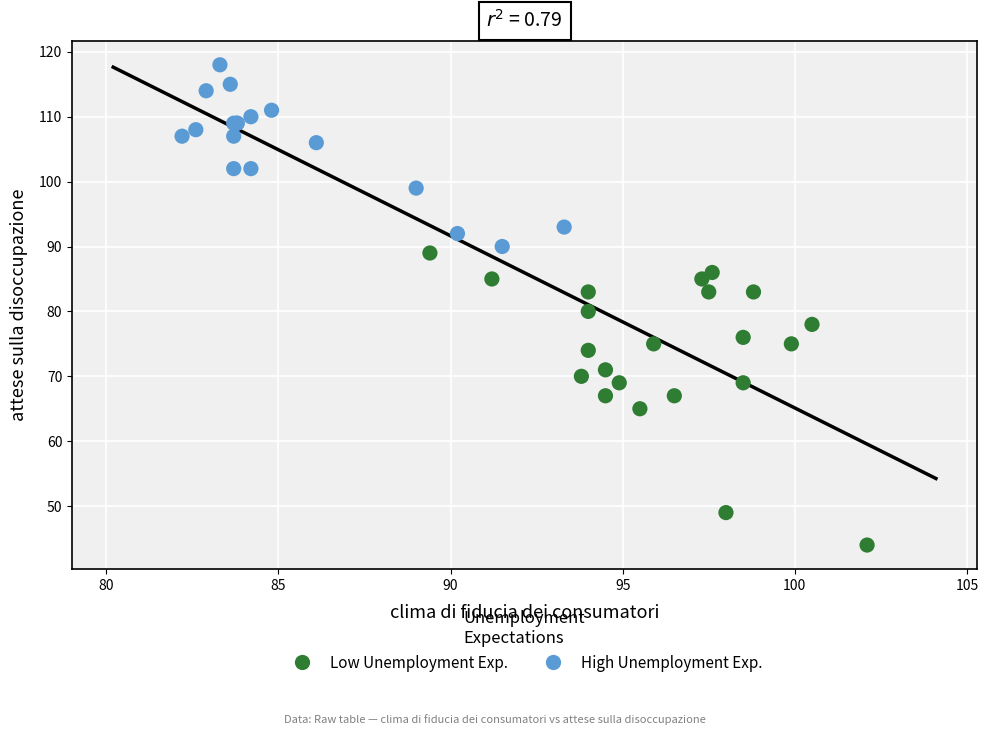

Which series has the widest spread of Y values?

Low Unemployment Exp.